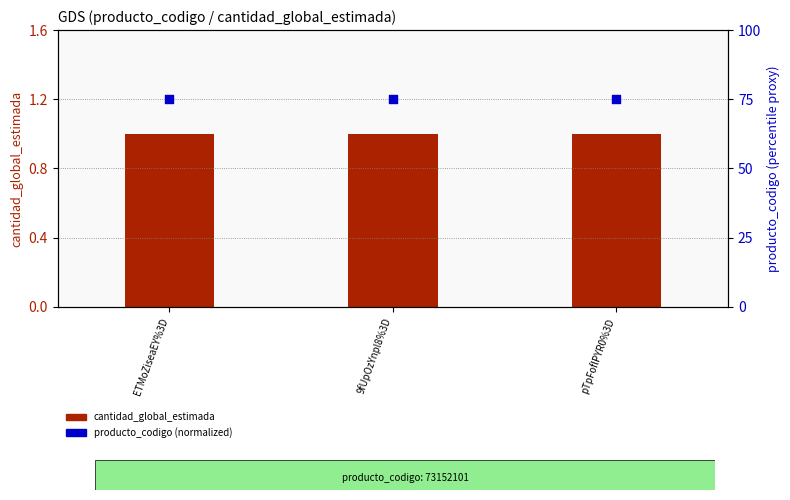

Is the value of producto_codigo (normalized) at pTpFoflPYR0%3D greater than the value of cantidad_global_estimada at 9fUpOzYnpl8%3D?

Yes